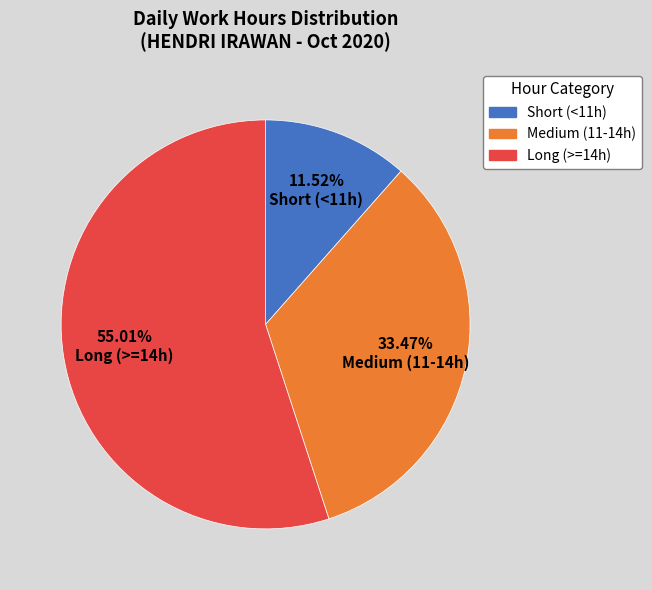

Is there a majority slice in this chart?

Yes